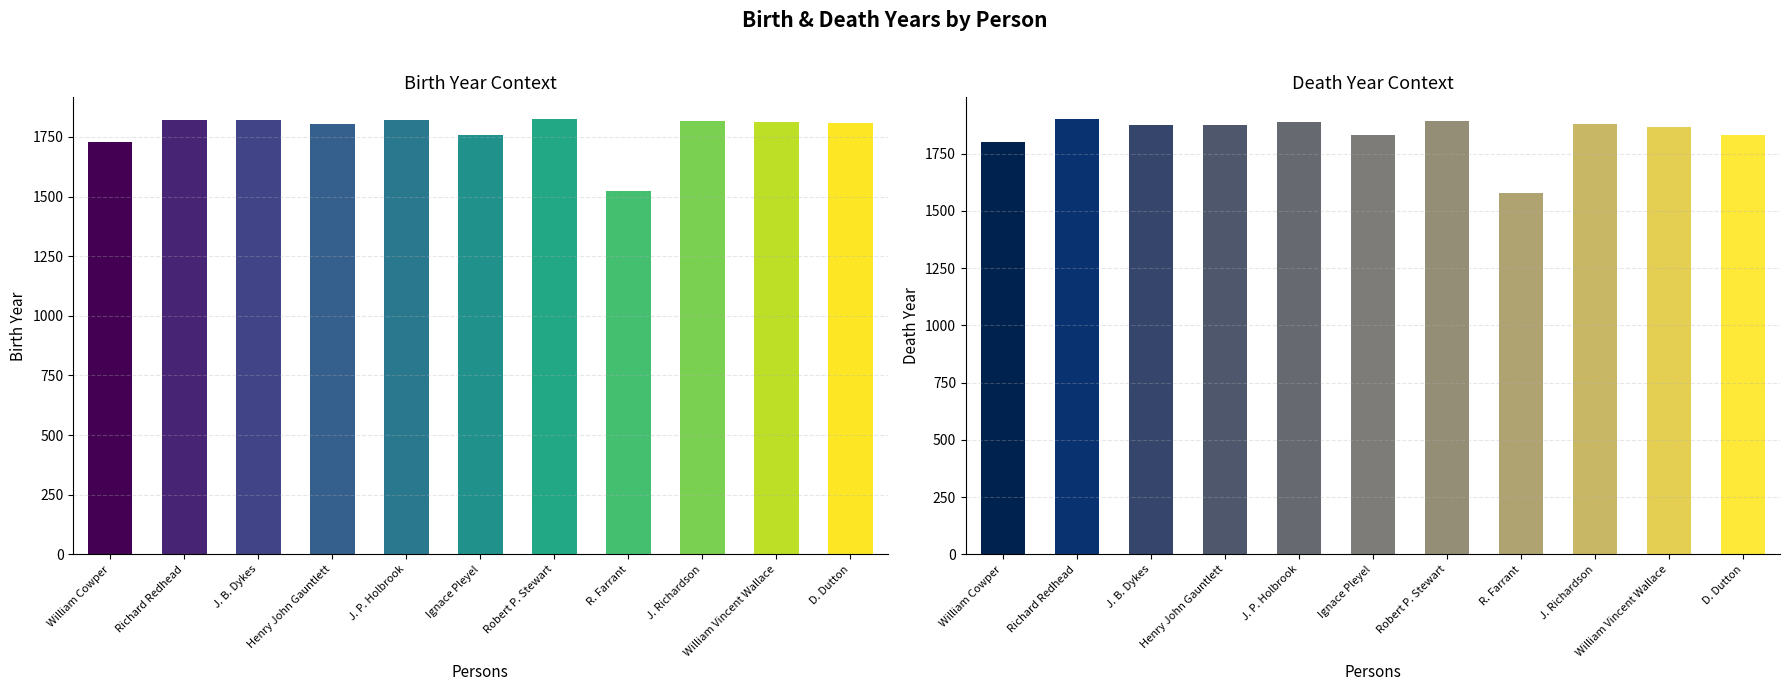

What is the value of the 3rd bar from the left?

1823